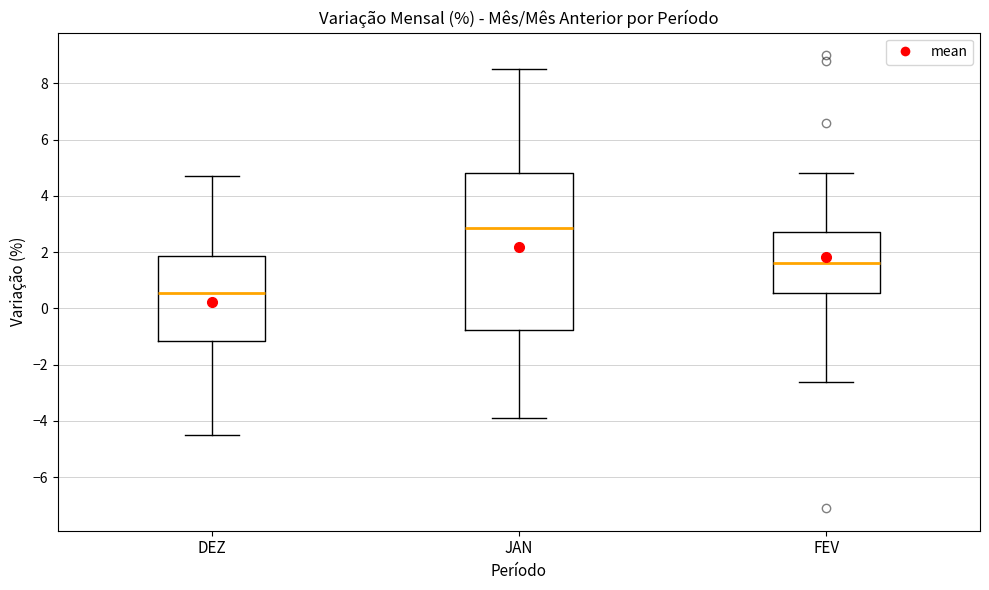

Which box's median line is the lowest?

DEZ